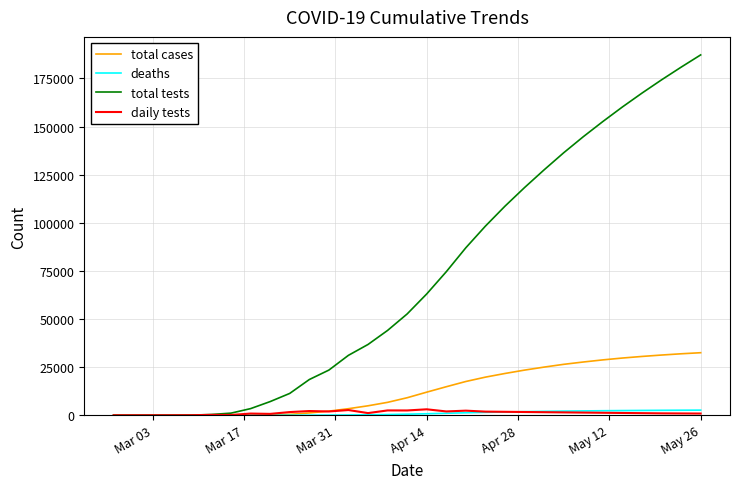

Which series has the widest spread of values?

total tests